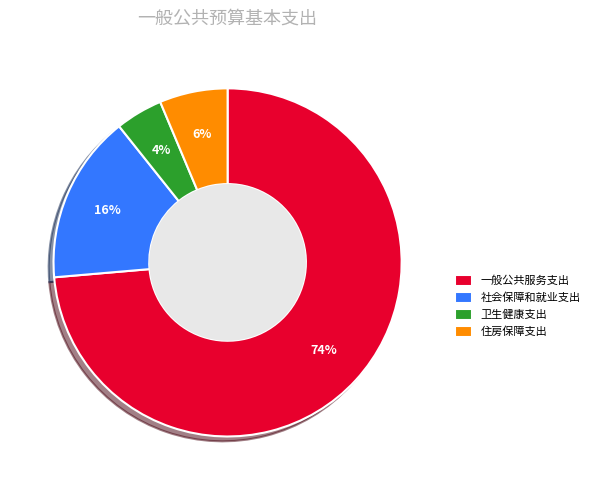

Rank the categories by value from highest to lowest.

一般公共服务支出, 社会保障和就业支出, 住房保障支出, 卫生健康支出